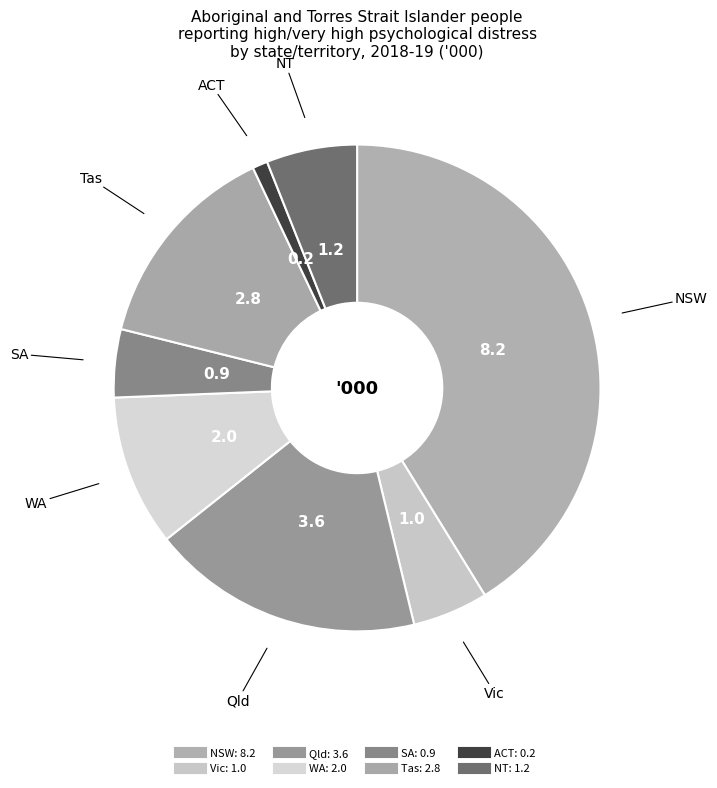

How much of the chart is everything except WA?

89.9%